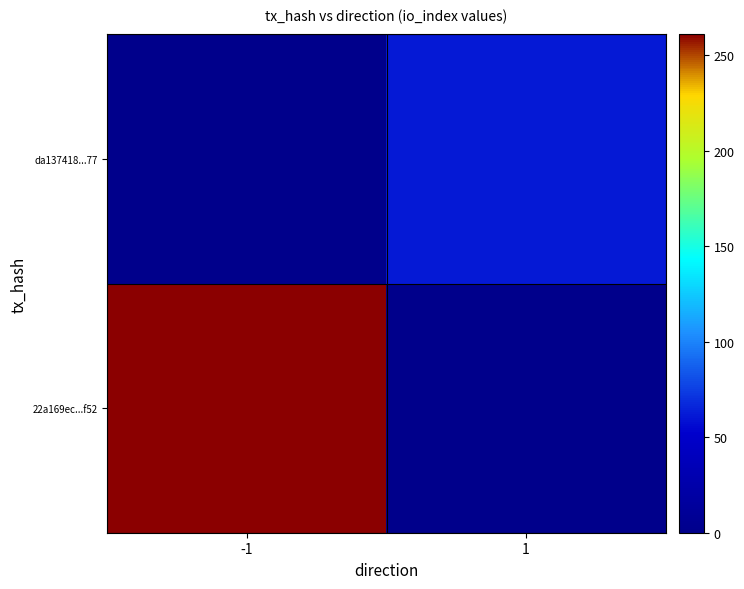

List the series in order of their overall mean, lowest first.

da137418...77, 22a169ec...f52